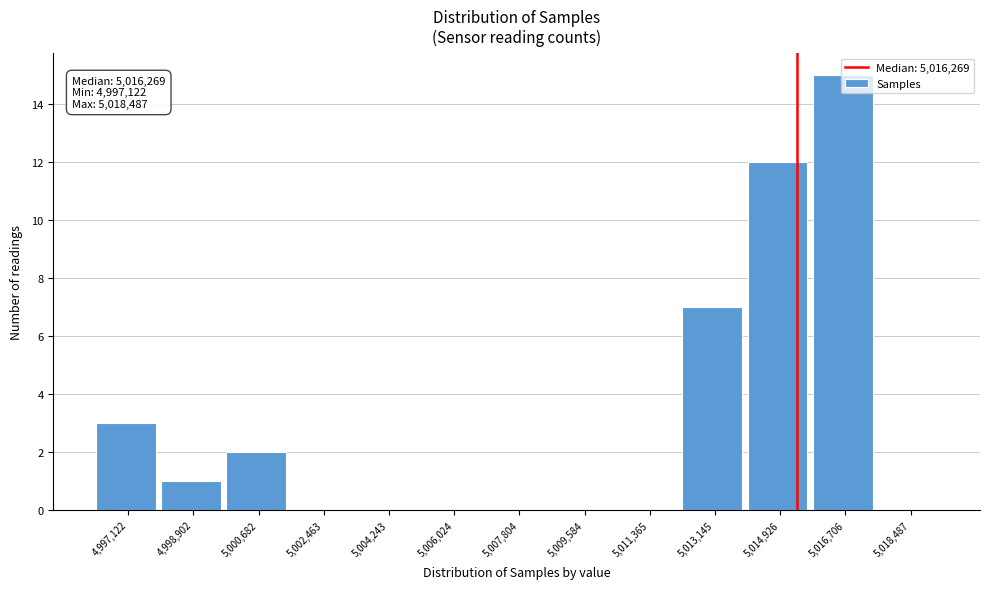

Between 5,016,706 and 5,014,926, which is larger?

5,016,706